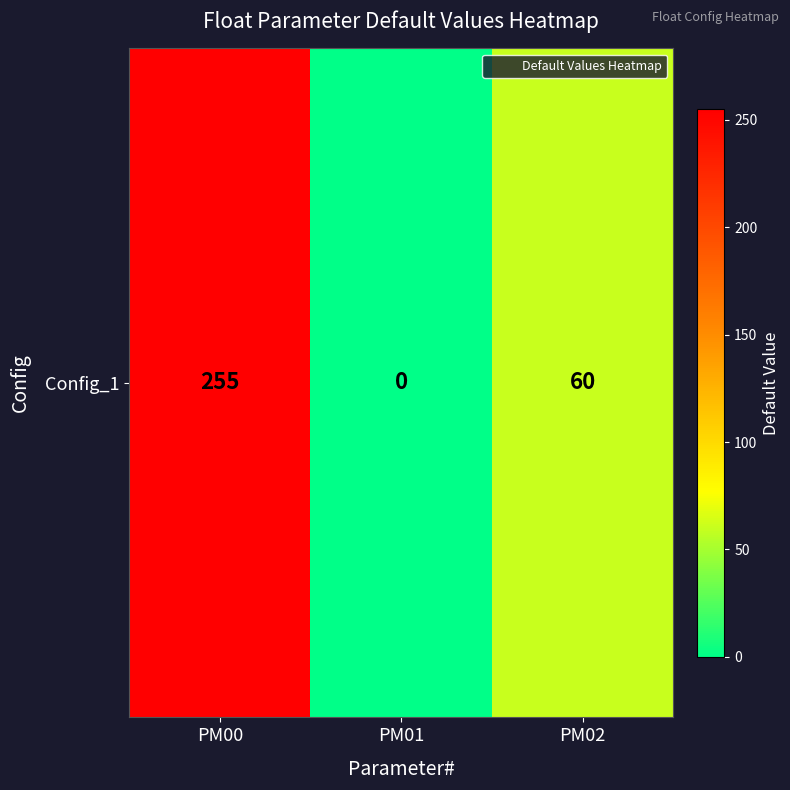

What is the difference between the maximum and second lowest values?

195